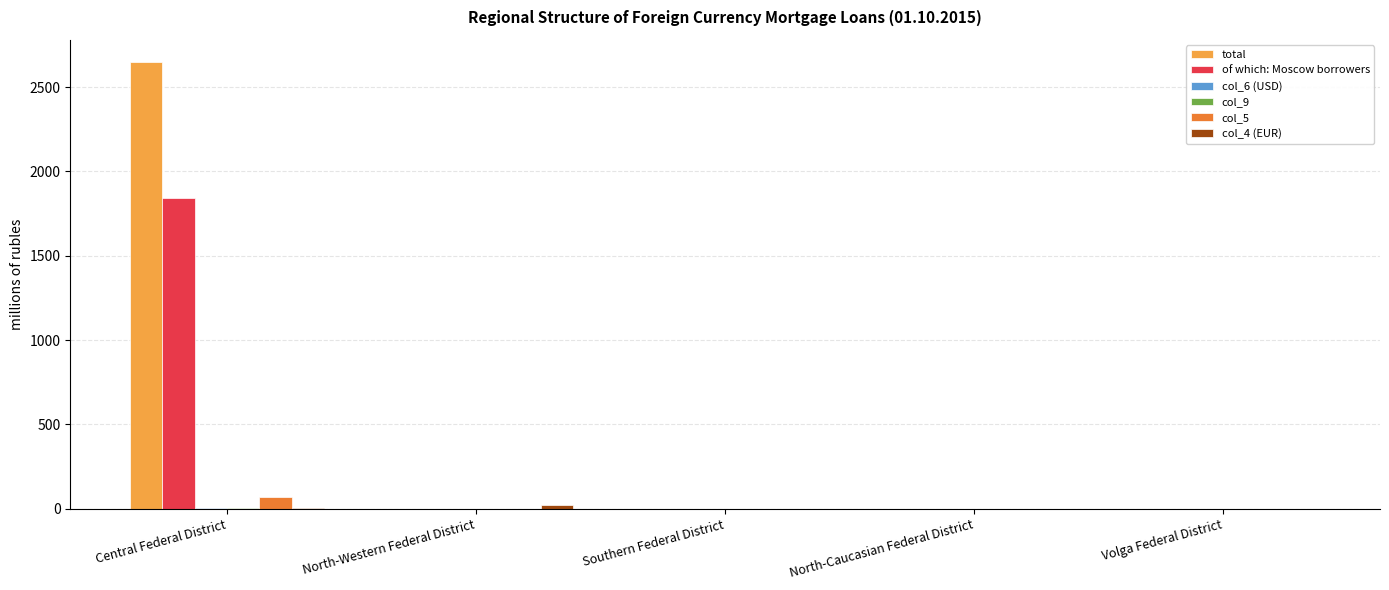

What is the greatest value displayed?

2649